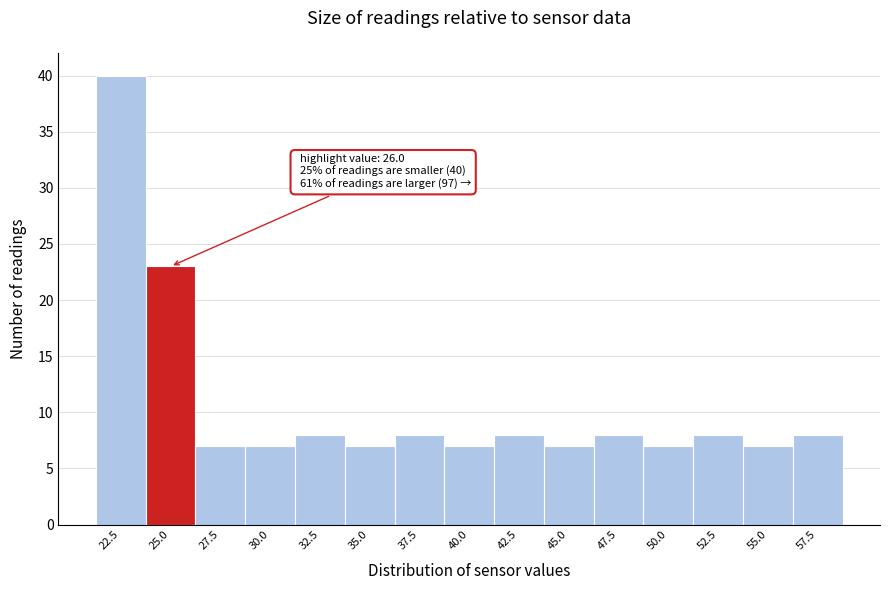

Reading right to left, what are all the values shown in this chart?

8	7	8	7	8	7	8	7	8	7	8	7	7	23	40